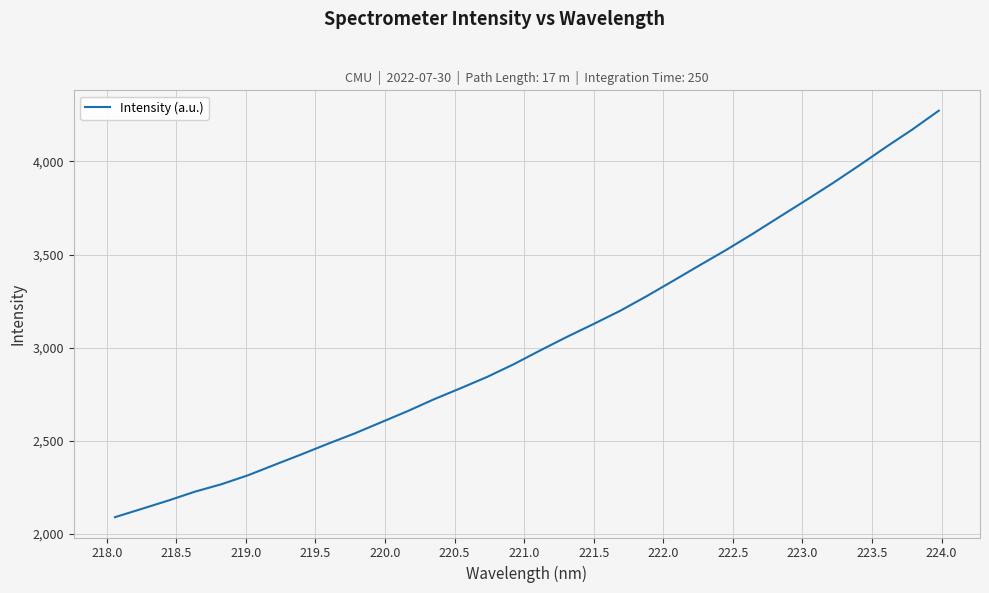

Does the chart have visible grid lines?

Yes